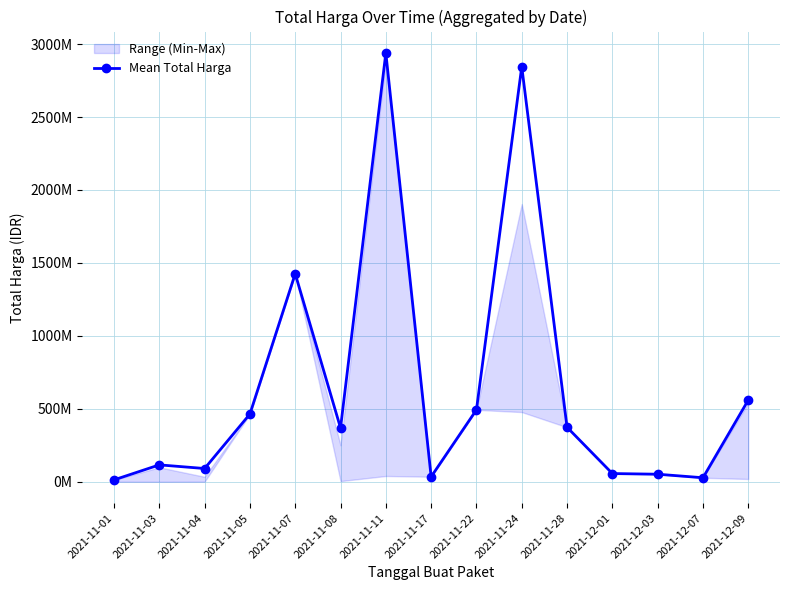

Reading left to right, what are all the values shown in this chart?

2021-11-01=12787500	2021-11-03=115641270	2021-11-04=90672075	2021-11-05=464002100	2021-11-07=1425867900	2021-11-08=368515000	2021-11-11=2938963240	2021-11-17=34292000	2021-11-22=493000000	2021-11-24=2845327200	2021-11-28=373404000	2021-12-01=56152800	2021-12-03=51601000	2021-12-07=27412000	2021-12-09=559971000